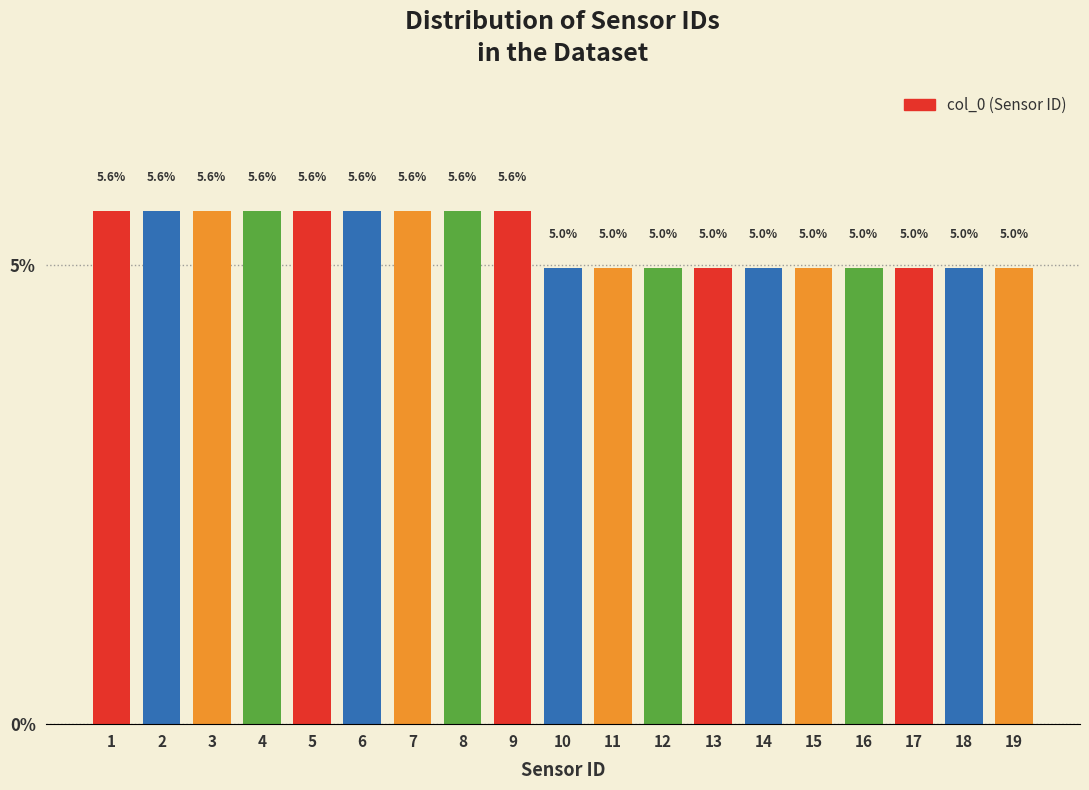

Reading left to right, list all the values displayed in this chart.

5.6	5.6	5.6	5.6	5.6	5.6	5.6	5.6	5.6	5.0	5.0	5.0	5.0	5.0	5.0	5.0	5.0	5.0	5.0